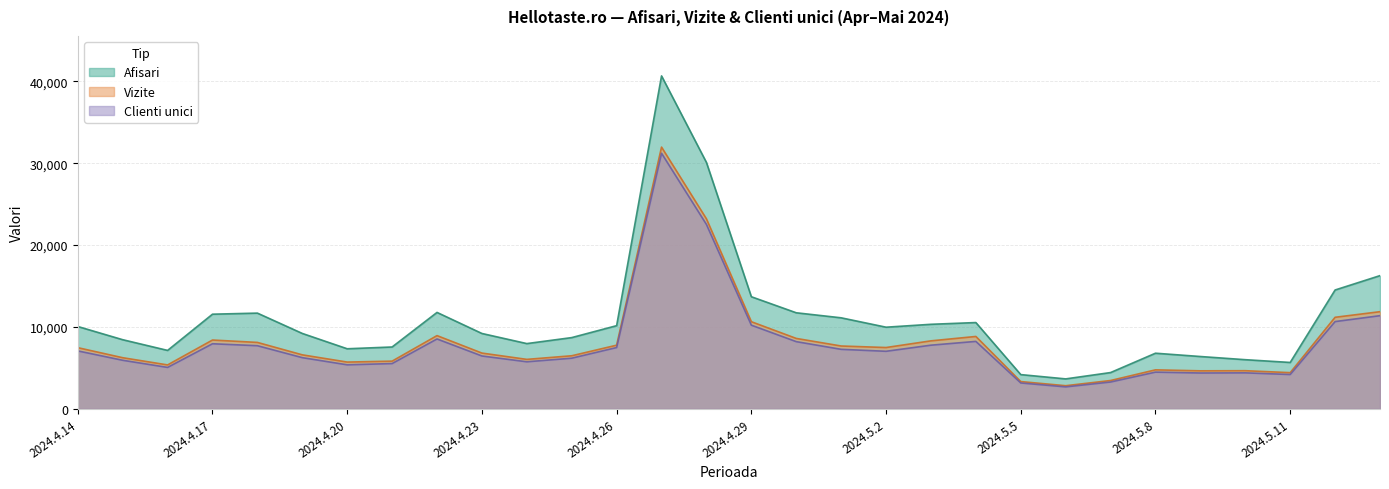

At how many categories does at least one series exceed 16289?

2